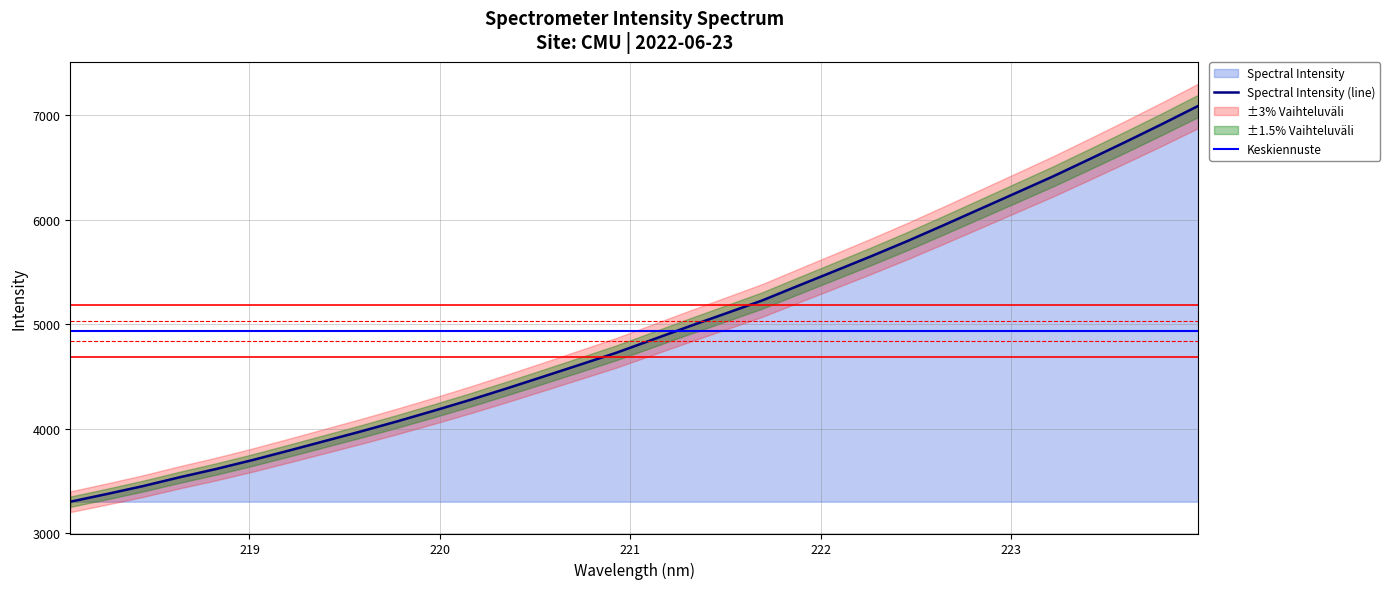

Is it true that the value at 221.6902 is 5226.6?

True